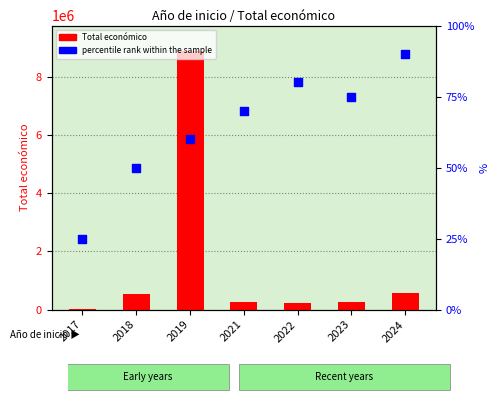

Which series contains the lowest Y value?

percentile rank within the sample